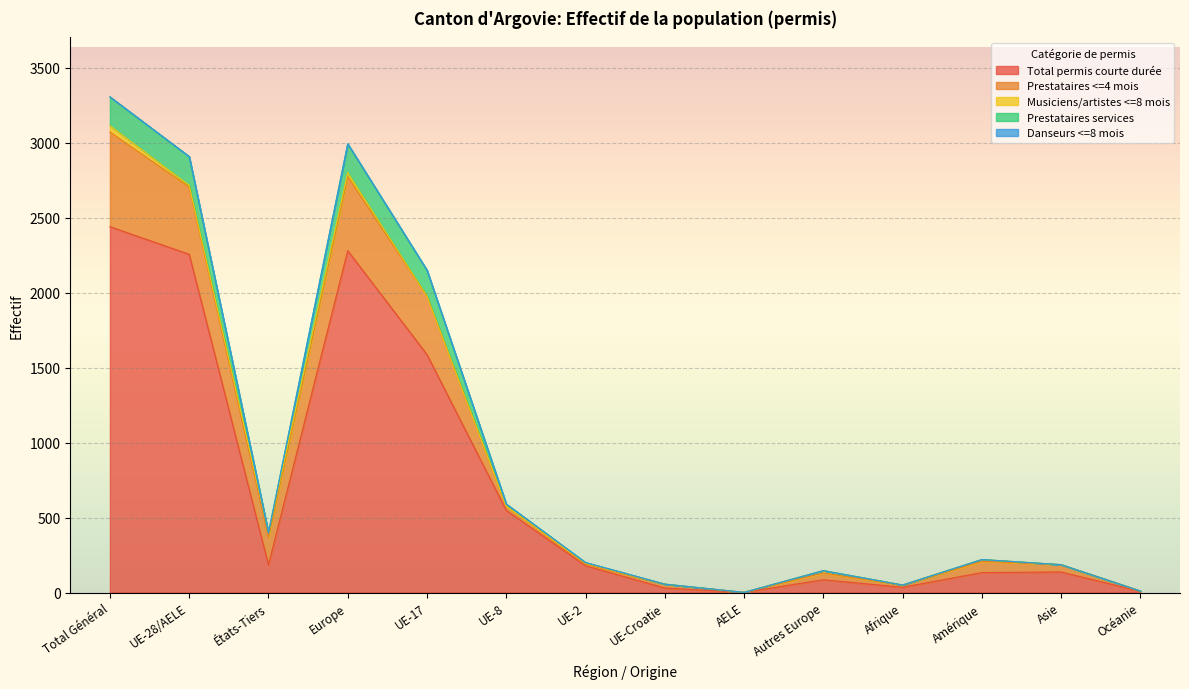

Rank the series by their maximum value, from highest to lowest.

Total permis courte durée, Prestataires <=4 mois, Prestataires services, Musiciens/artistes <=8 mois, Danseurs <=8 mois